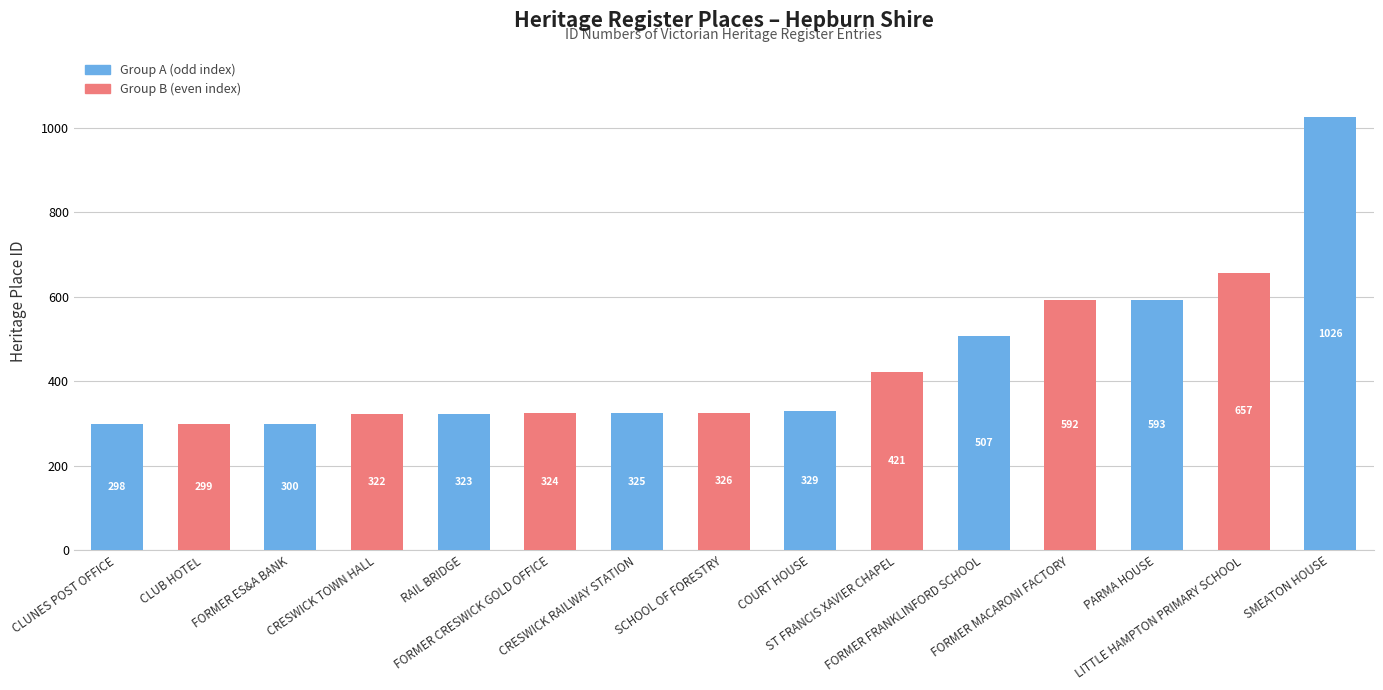

How many data points does each series have?

15